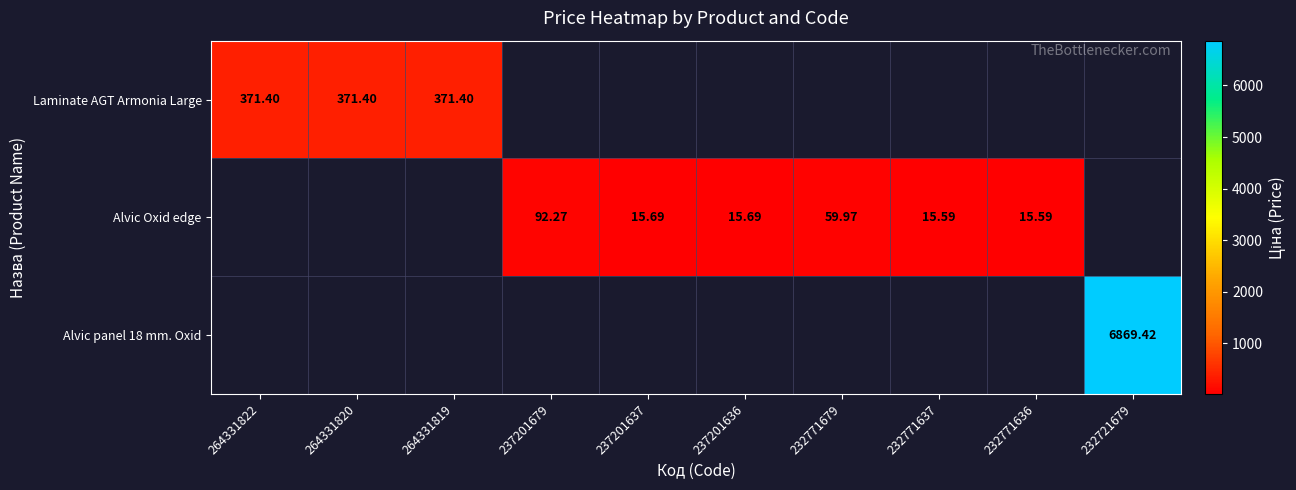

Is the value of Laminate AGT Armonia Large at 264331819 greater than the value of Alvic panel 18 mm. Oxid at 232721679?

No